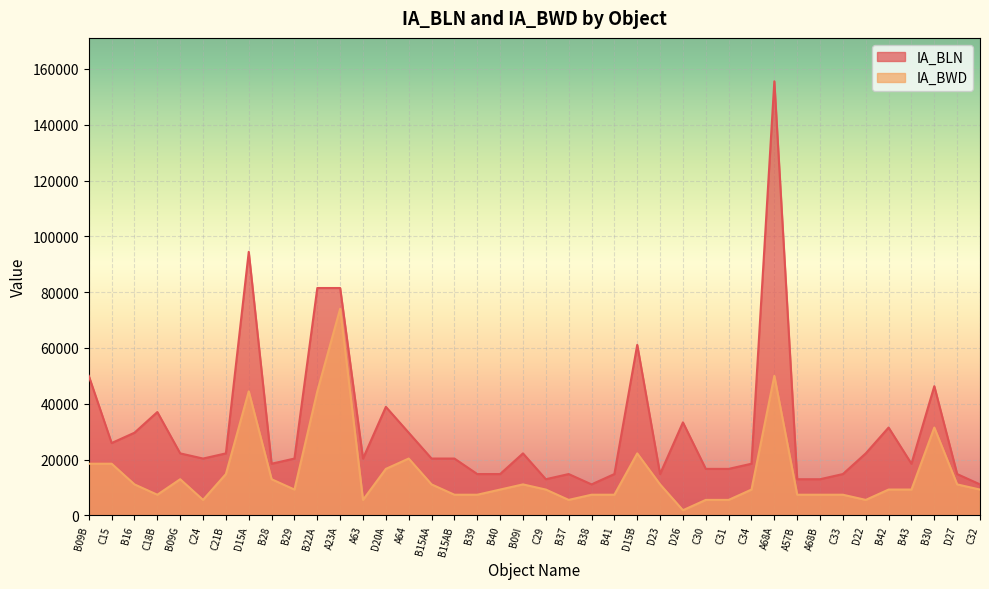

The IA_BWD series shows 5556 at C31. True or false?

True